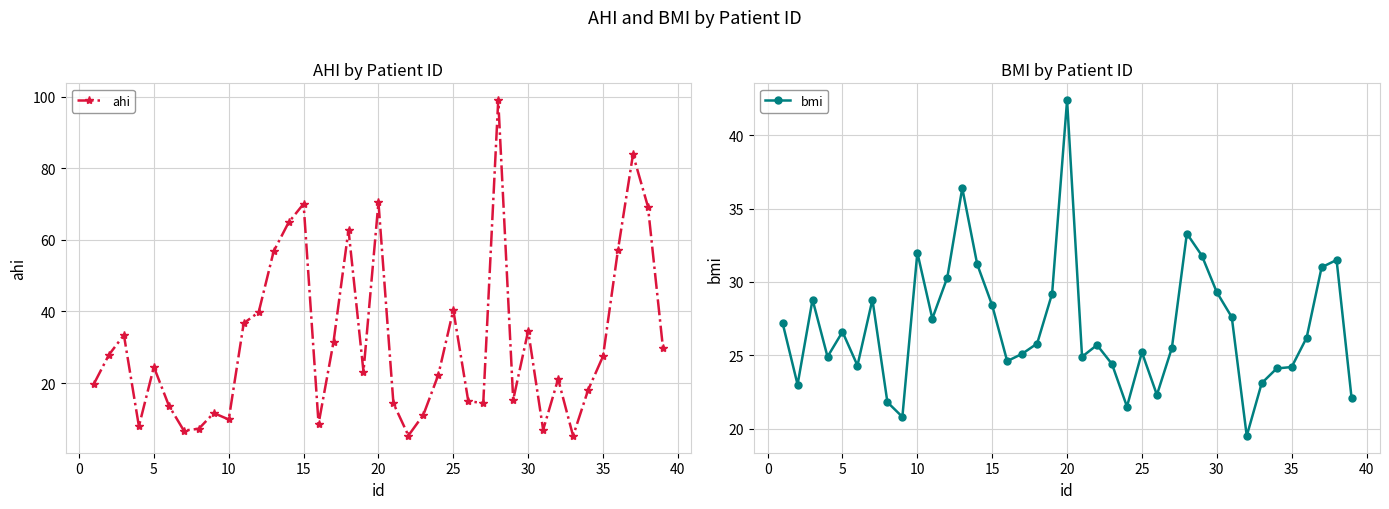

Is it true that ahi equals 53.7 at 25?

False